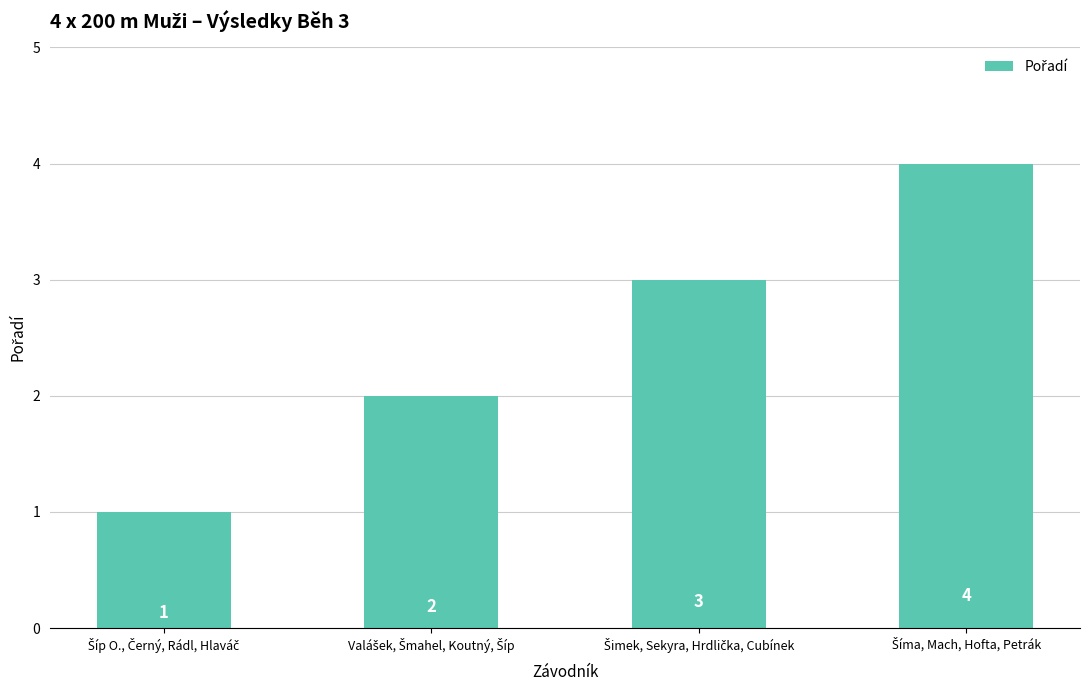

What is the greatest value displayed?

4